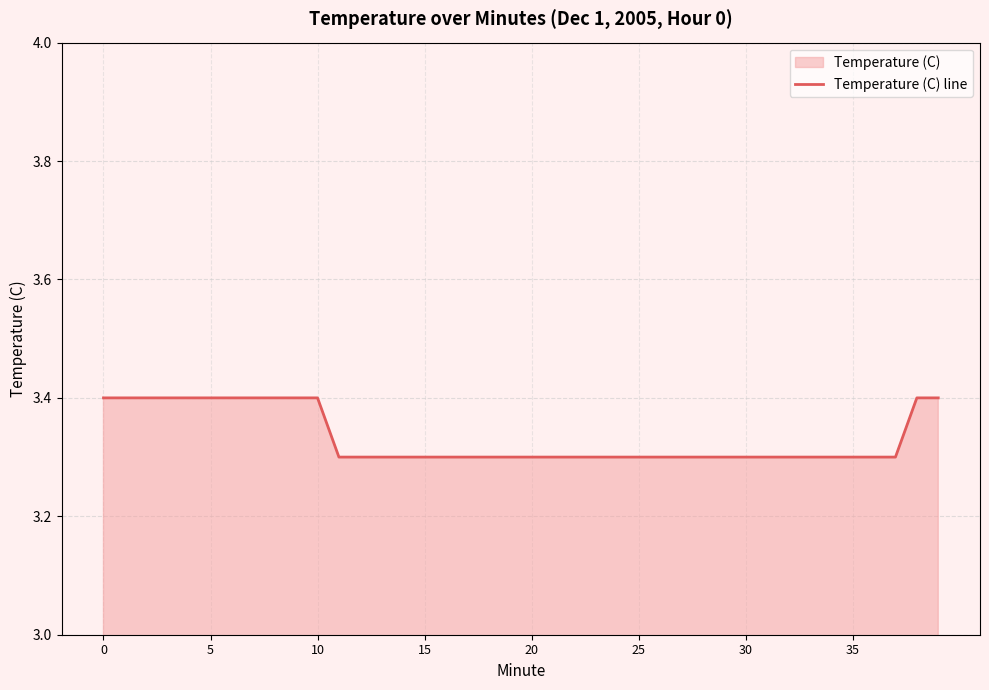

What is the value of the 6th point from the left?

3.4